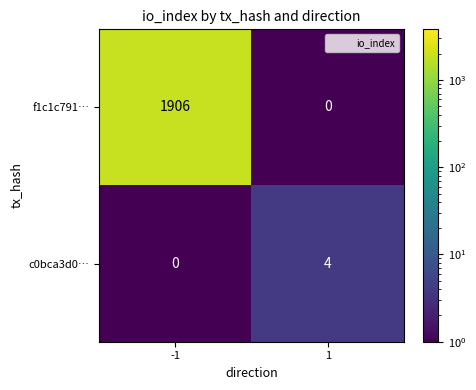

At which category does the chart reach its peak across all series?

-1